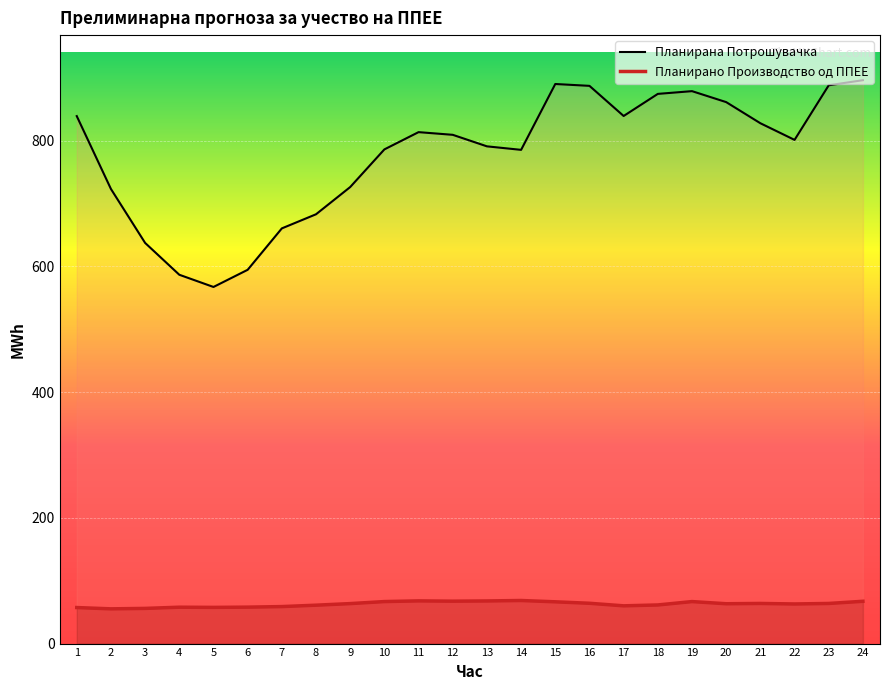

What is the average value of the Планирана Потрошувачка series?

777.1